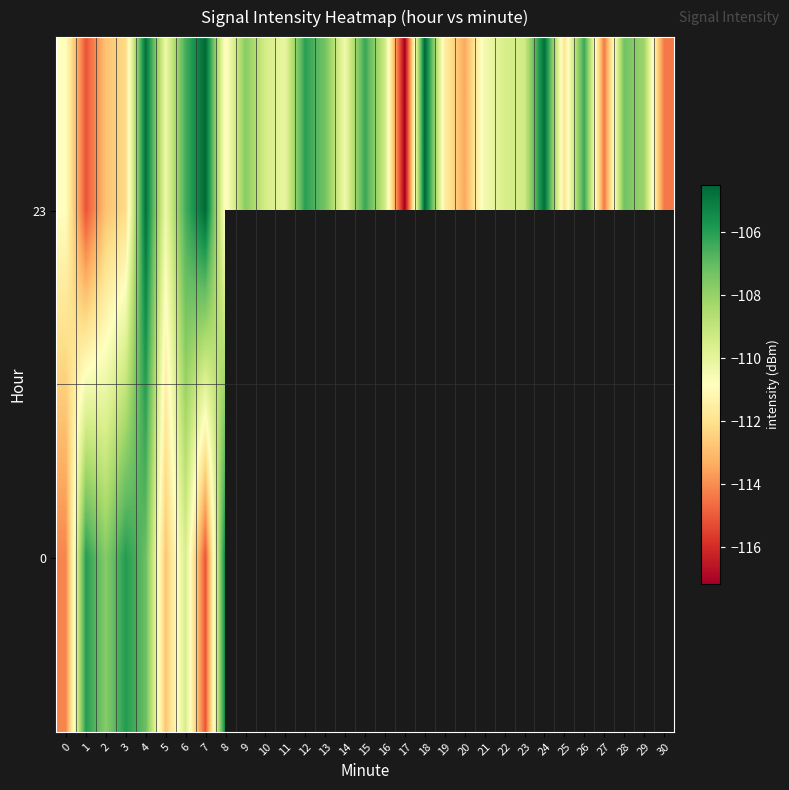

Between 3 and 15, which is larger?

15